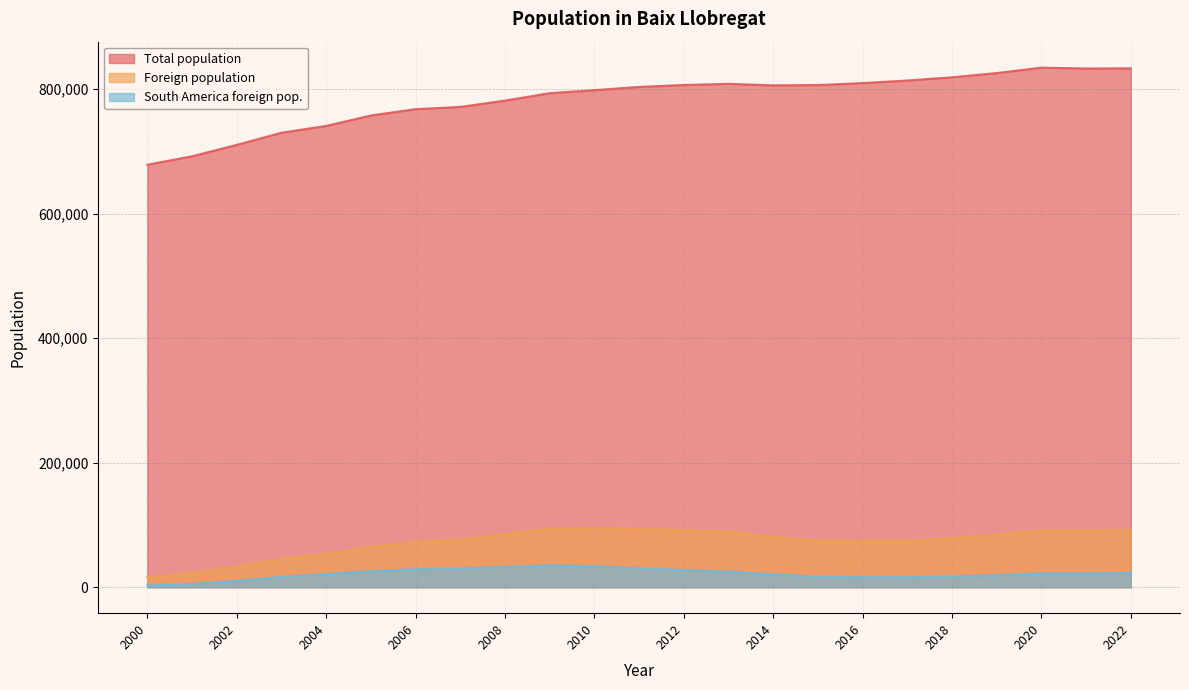

Is the value of South America foreign pop. at 2020 greater than the value of Total population at 2011?

No